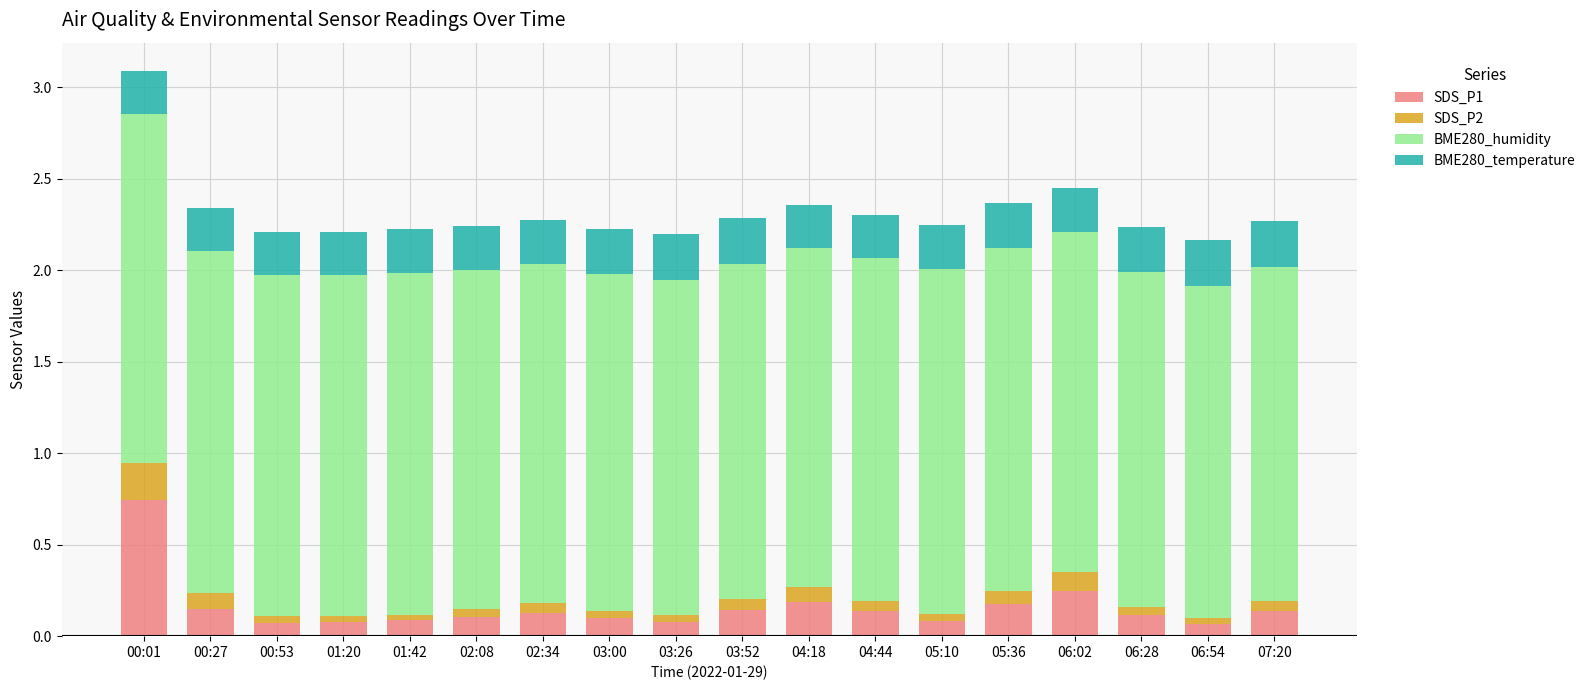

Is it true that SDS_P1 equals 0.2 at 03:00?

False